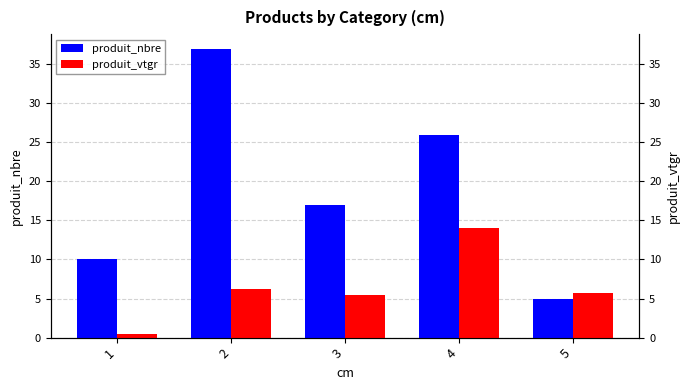

What is the approximate value of produit_vtgr at 5?

5.7